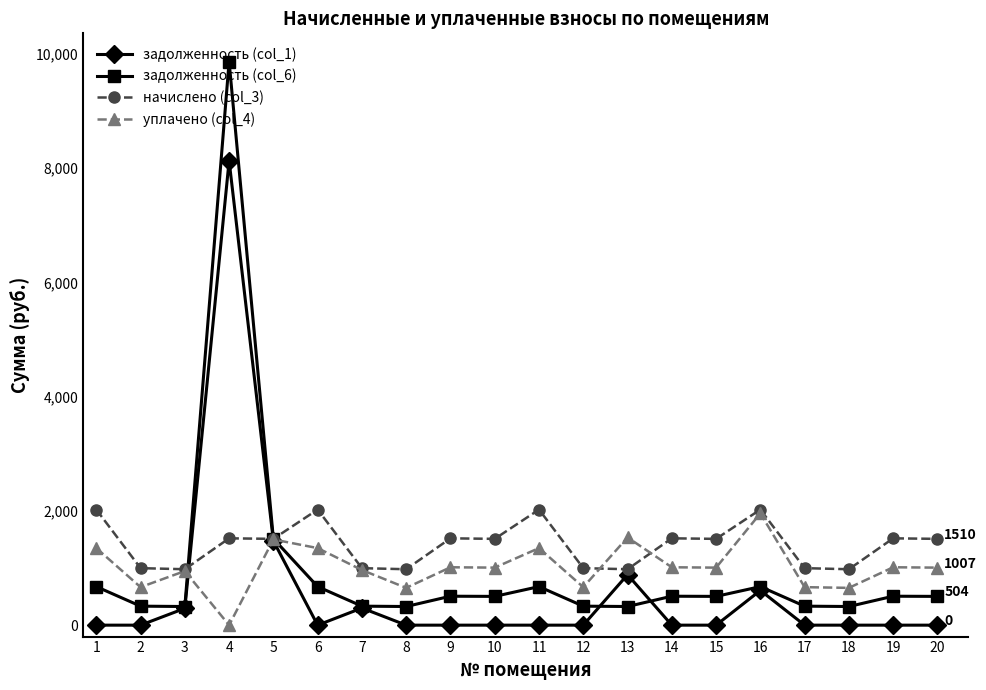

Which category has the lowest value in the уплачено (col_4) series?

4